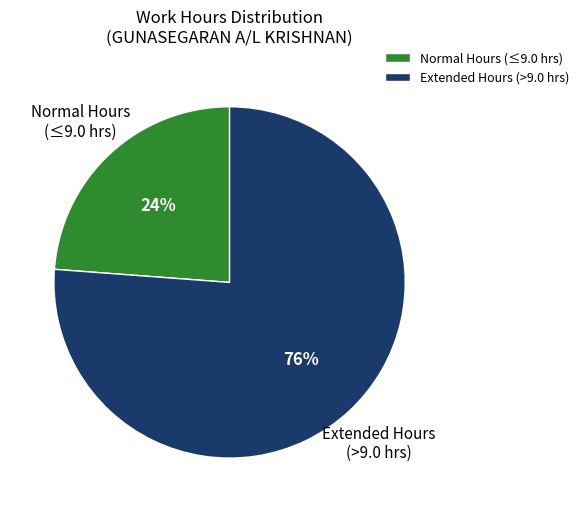

Which slice is the smallest?

Normal Hours (≤9.0 hrs)